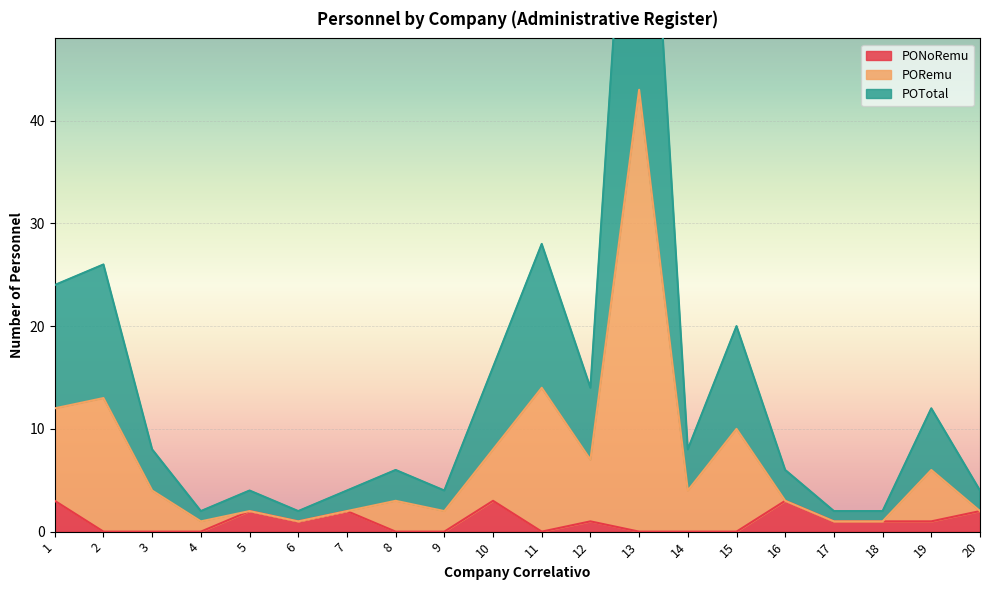

Reading left to right, extract all data points from this chart.

PONoRemu: 1=3	2=0	3=0	4=0	5=2	6=1	7=2	8=0	9=0	10=3	11=0	12=1	13=0	14=0	15=0	16=3	17=1	18=1	19=1	20=2
PORemu: 1=12	2=13	3=4	4=1	5=2	6=1	7=2	8=3	9=2	10=8	11=14	12=7	13=43	14=4	15=10	16=3	17=1	18=1	19=6	20=2
POTotal: 1=24	2=26	3=8	4=2	5=4	6=2	7=4	8=6	9=4	10=16	11=28	12=14	13=86	14=8	15=20	16=6	17=2	18=2	19=12	20=4